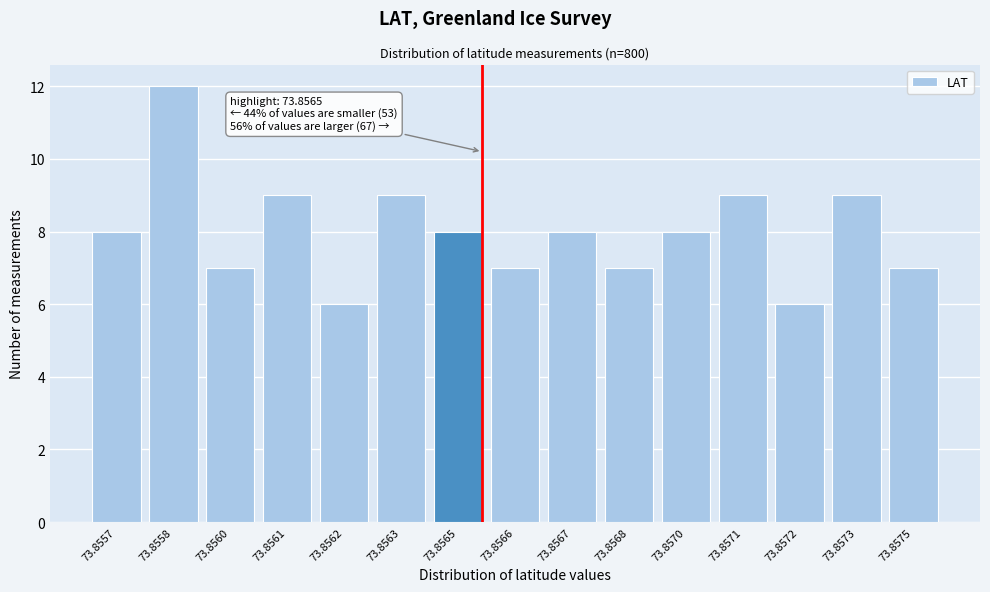

Reading left to right, transcribe all the data shown in this chart.

73.8557=8	73.8558=12	73.8560=7	73.8561=9	73.8562=6	73.8563=9	73.8565=8	73.8566=7	73.8567=8	73.8568=7	73.8570=8	73.8571=9	73.8572=6	73.8573=9	73.8575=7